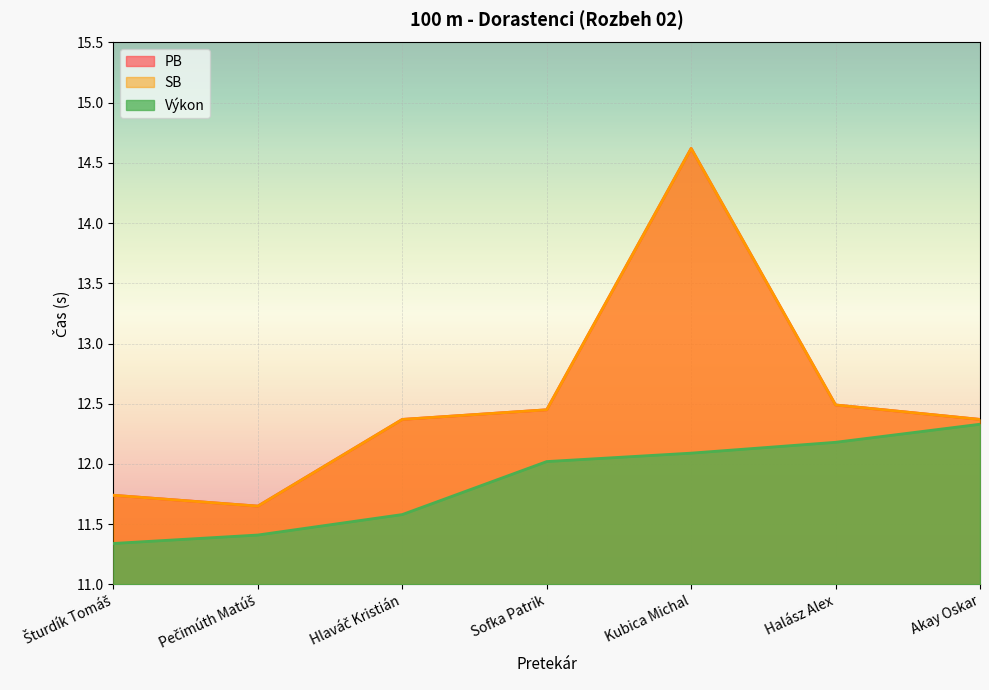

At how many categories does at least one series exceed 13?

1